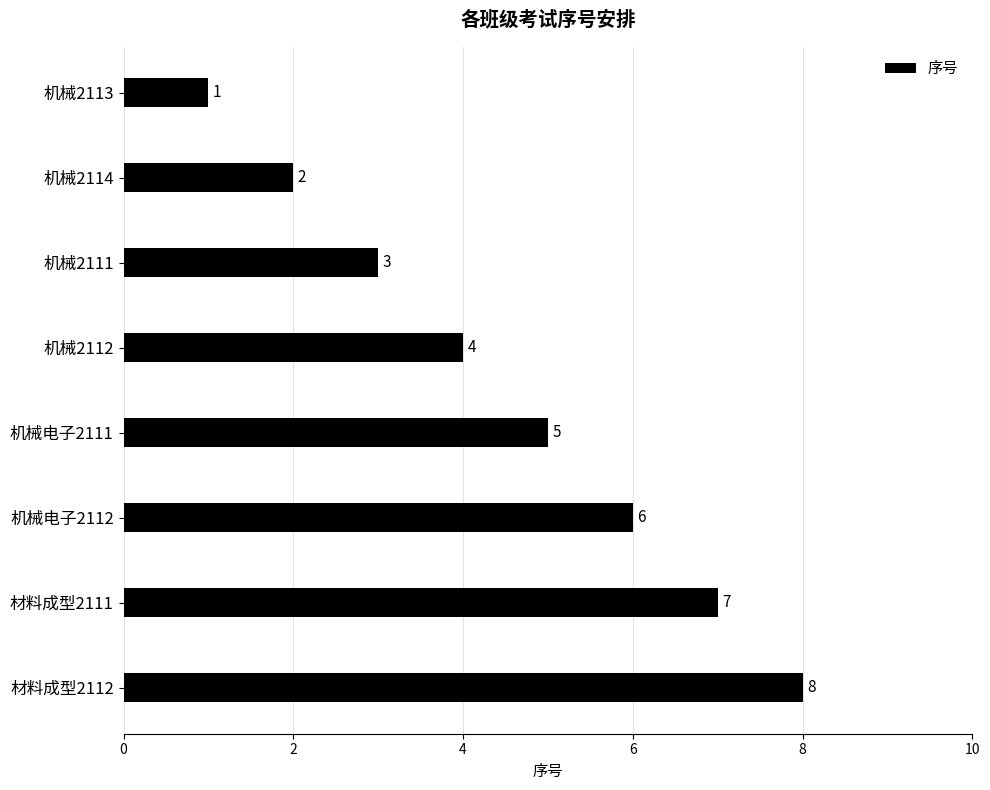

What is the greatest value displayed?

8